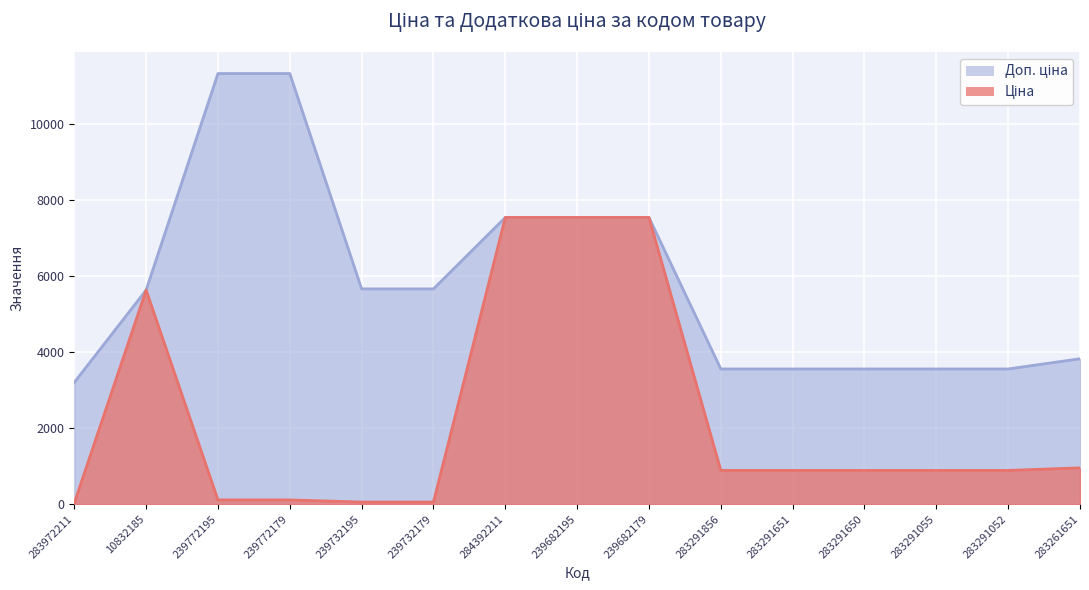

How many data points in Доп. ціна are less than 5636?

7